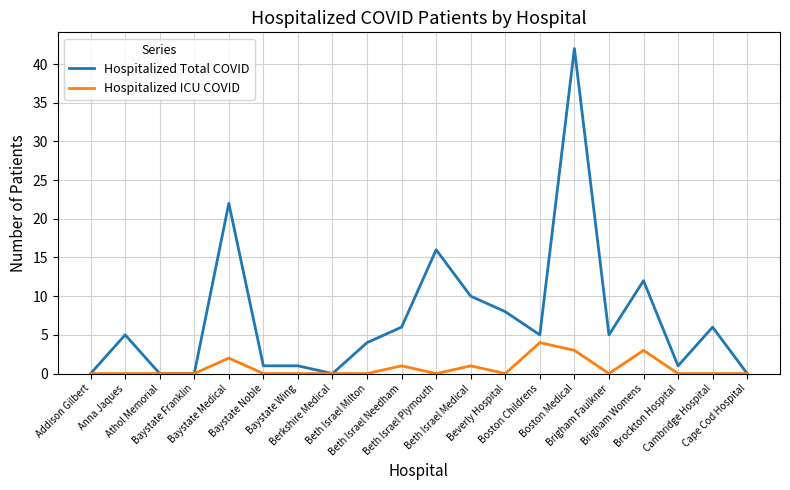

Reading right to left, list all the values displayed in this chart.

Hospitalized Total COVID: Cape Cod Hospital=0	Cambridge Hospital=6	Brockton Hospital=1	Brigham Womens=12	Brigham Faulkner=5	Boston Medical=42	Boston Childrens=5	Beverly Hospital=8	Beth Israel Medical=10	Beth Israel Plymouth=16	Beth Israel Needham=6	Beth Israel Milton=4	Berkshire Medical=0	Baystate Wing=1	Baystate Noble=1	Baystate Medical=22	Baystate Franklin=0	Athol Memorial=0	Anna Jaques=5	Addison Gilbert=0
Hospitalized ICU COVID: Cape Cod Hospital=0	Cambridge Hospital=0	Brockton Hospital=0	Brigham Womens=3	Brigham Faulkner=0	Boston Medical=3	Boston Childrens=4	Beverly Hospital=0	Beth Israel Medical=1	Beth Israel Plymouth=0	Beth Israel Needham=1	Beth Israel Milton=0	Berkshire Medical=0	Baystate Wing=0	Baystate Noble=0	Baystate Medical=2	Baystate Franklin=0	Athol Memorial=0	Anna Jaques=0	Addison Gilbert=0